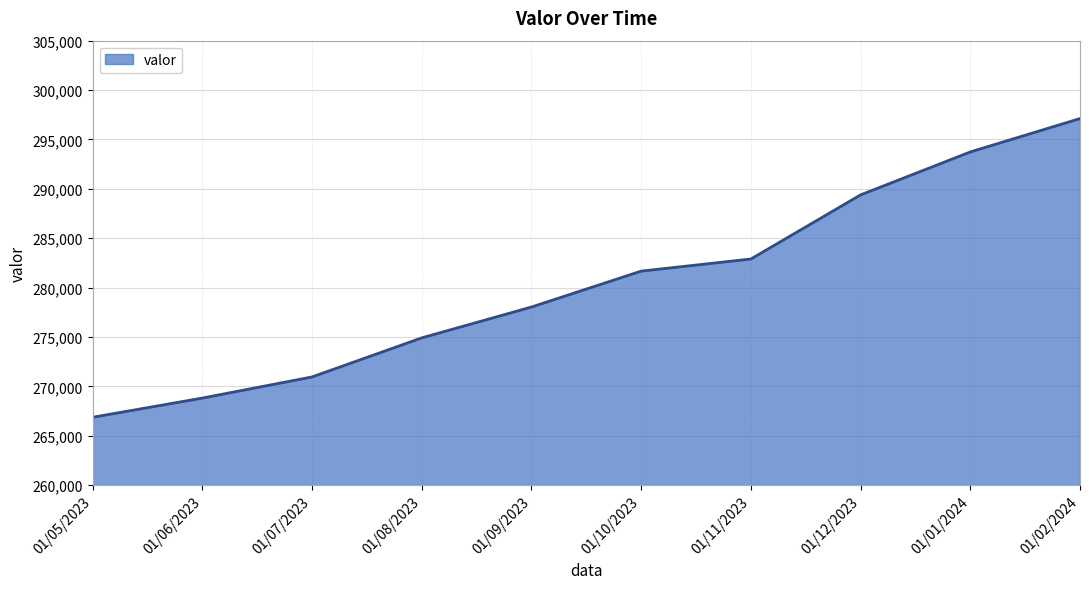

Is it true that the value at 01/08/2023 is 274921?

True